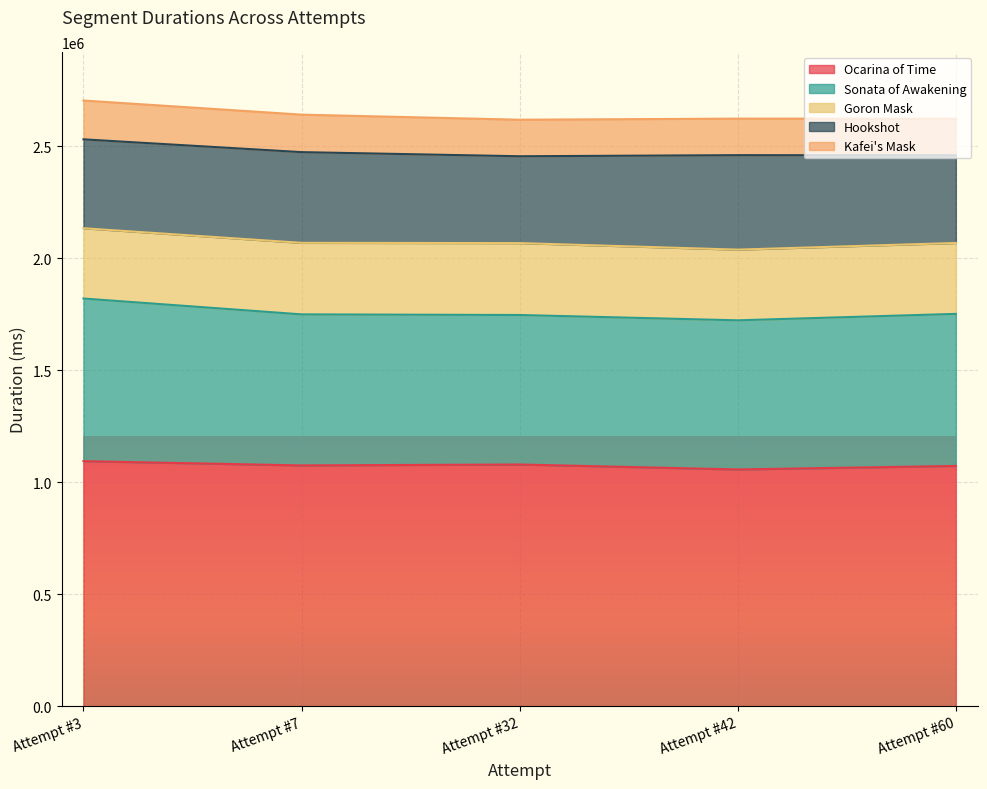

Which series has the largest range (max minus min)?

Sonata of Awakening